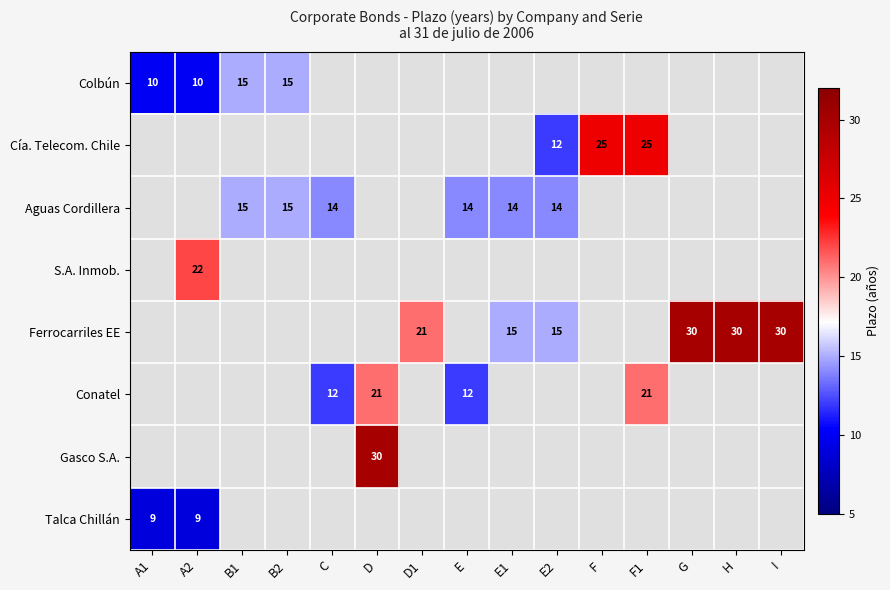

Is it true that Conatel equals 4 at C?

False